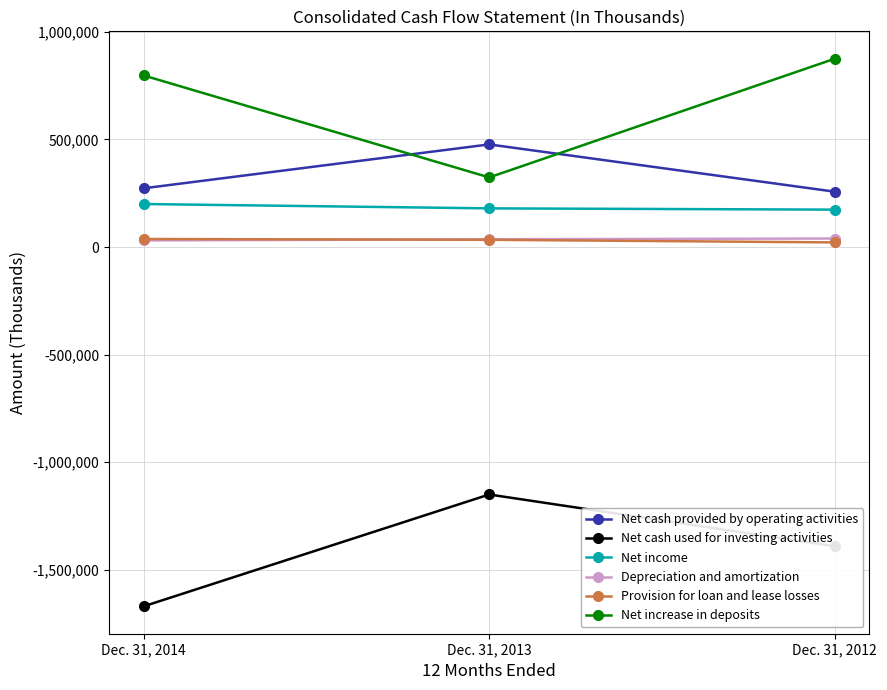

Where is Net cash used for investing activities nearest to the value -1409788?

Dec. 31, 2012